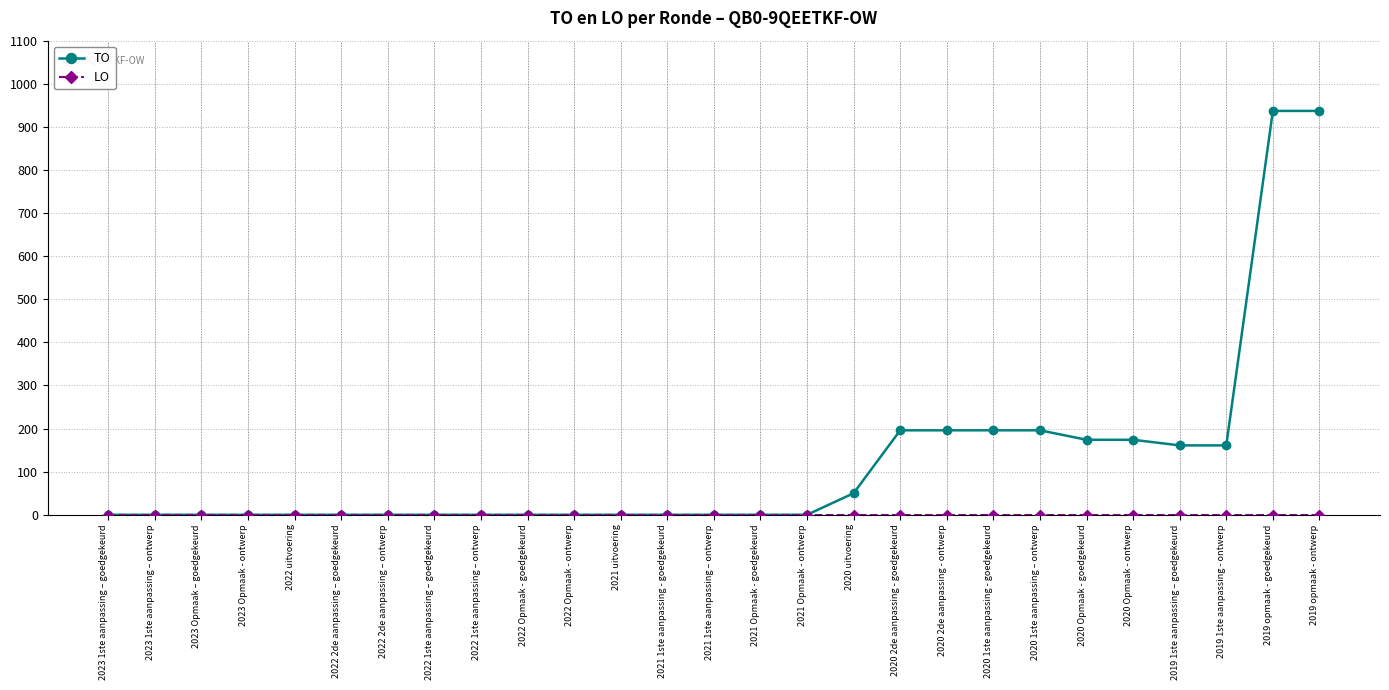

Which series has the widest spread of values?

TO